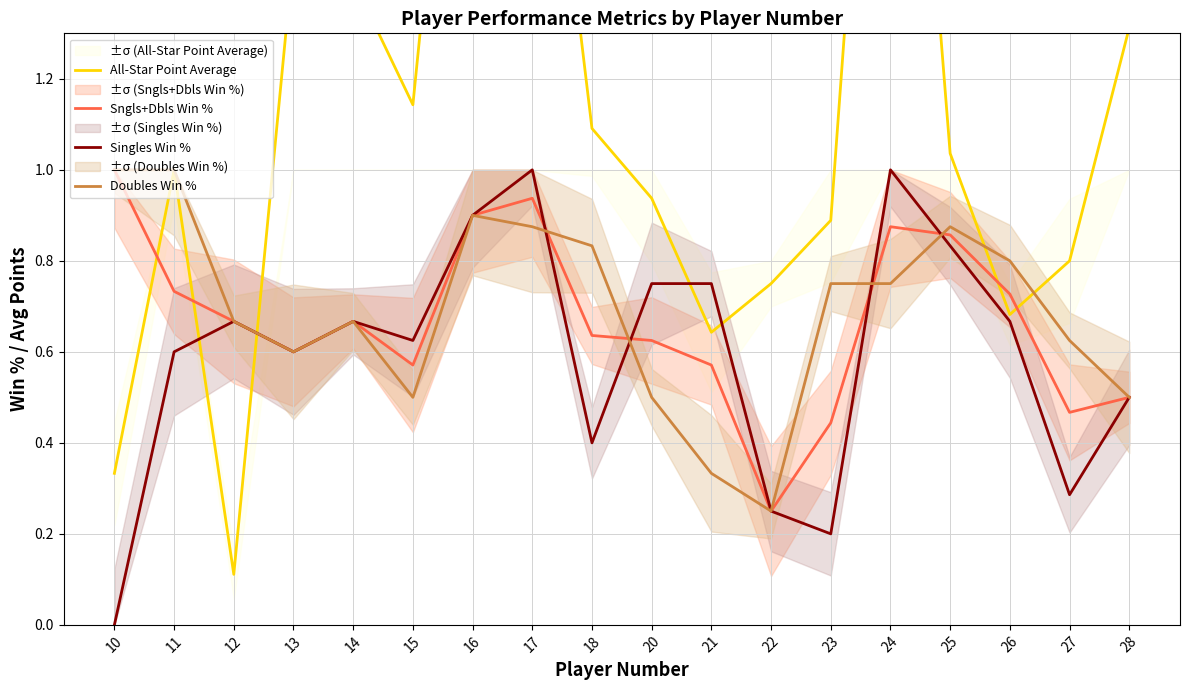

Count the number of data series in this chart.

4